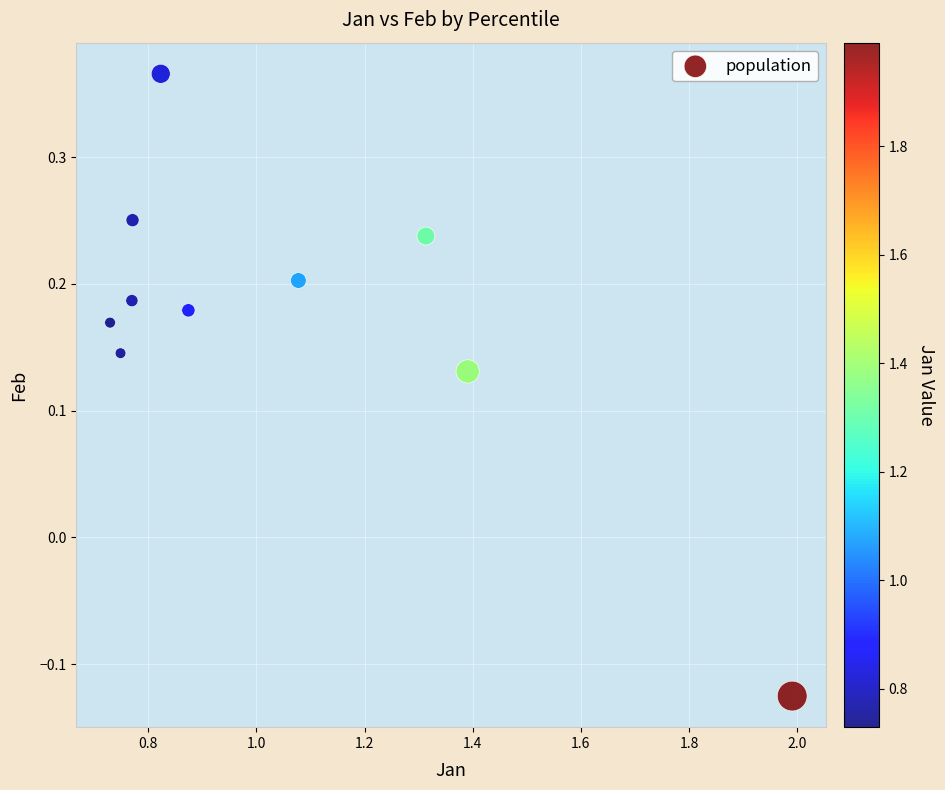

What is the average X value?

1.0